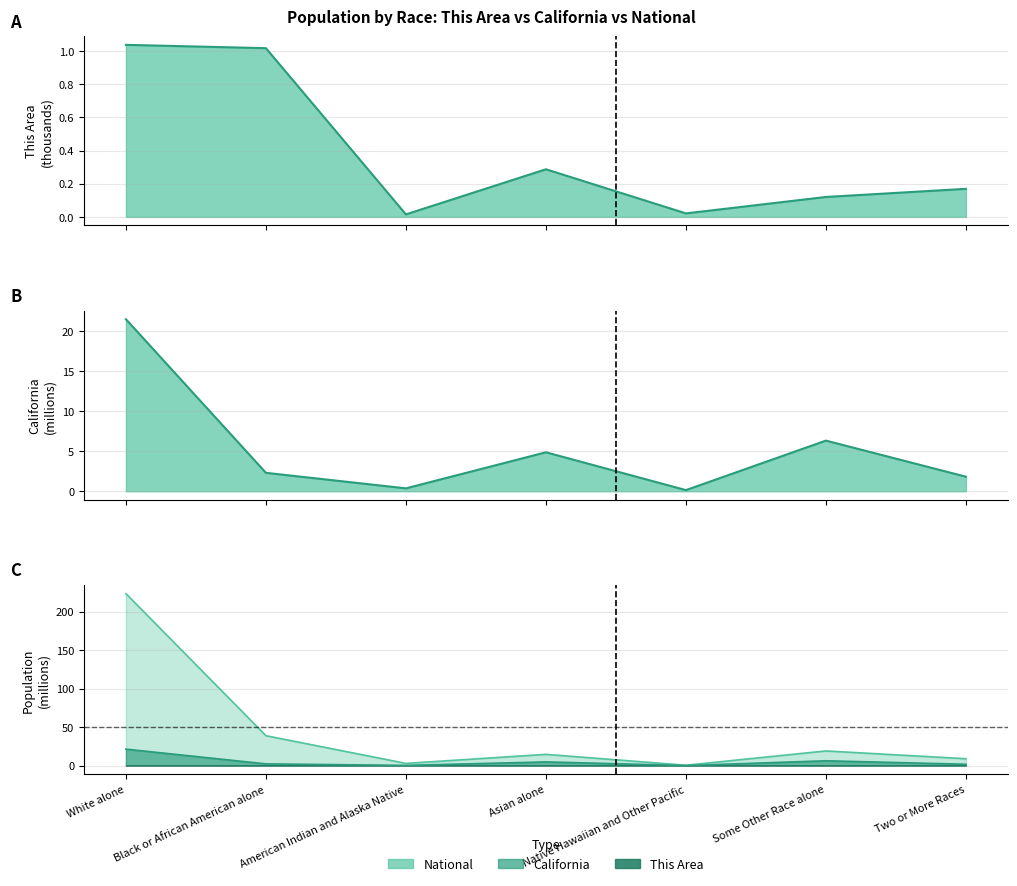

Reading left to right, list all the values displayed in this chart.

This Area: White alone=1.0	Black or African American alone=1.0	American Indian and Alaska Native=0.0	Asian alone=0.3	Native Hawaiian and Other Pacific=0.0	Some Other Race alone=0.1	Two or More Races=0.2
California: White alone=21.5	Black or African American alone=2.3	American Indian and Alaska Native=0.4	Asian alone=4.9	Native Hawaiian and Other Pacific=0.1	Some Other Race alone=6.3	Two or More Races=1.8
National: White alone=223.6	Black or African American alone=38.9	American Indian and Alaska Native=2.9	Asian alone=14.7	Native Hawaiian and Other Pacific=0.5	Some Other Race alone=19.1	Two or More Races=9.0